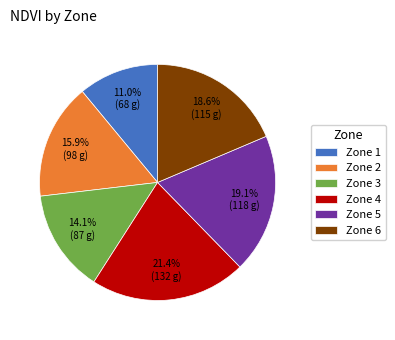

Is there a majority slice in this chart?

No